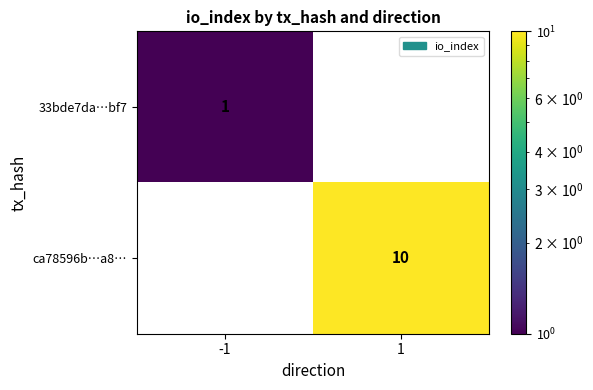

True or false: ca78596b…a8… has a value of 10 at 1.

True